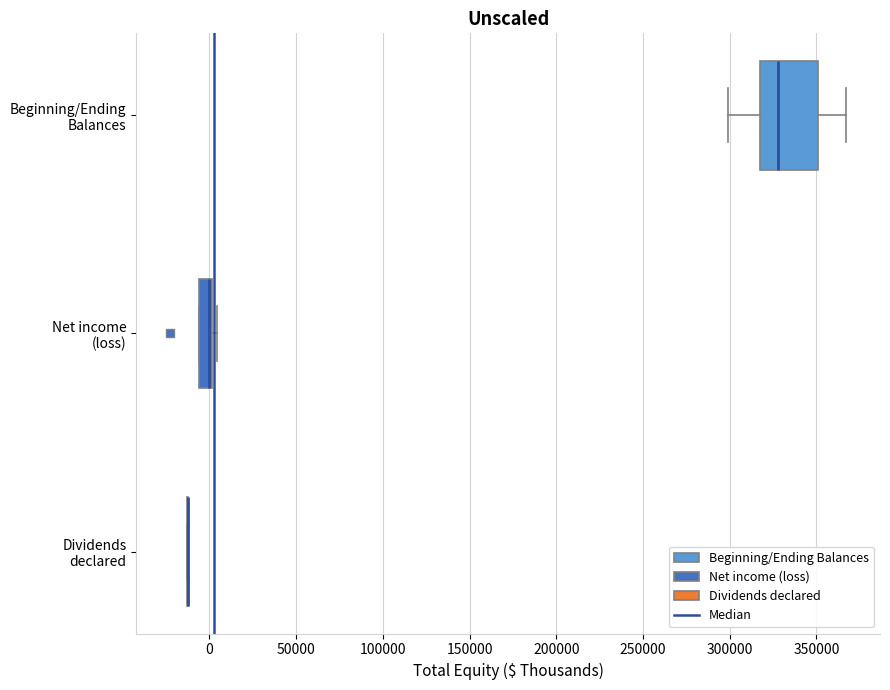

Comparing the boxes themselves (not the whiskers), which one is the widest?

Beginning/Ending Balances